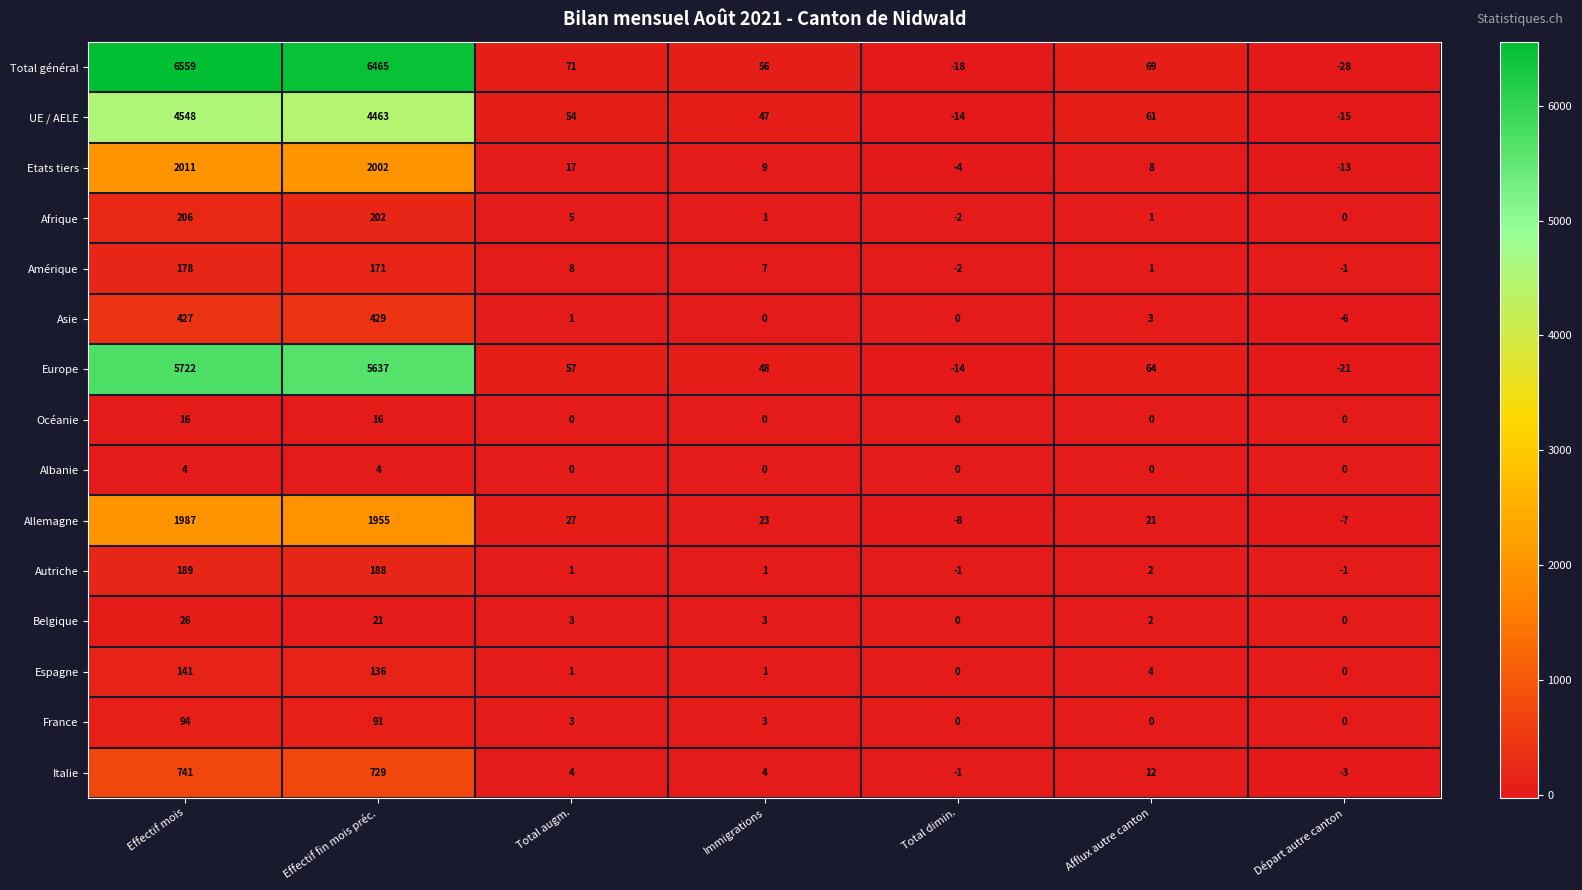

List the series in order of their peak value, highest first.

Total général, Europe, UE / AELE, Etats tiers, Allemagne, Italie, Asie, Afrique, Autriche, Amérique, Espagne, France, Belgique, Océanie, Albanie